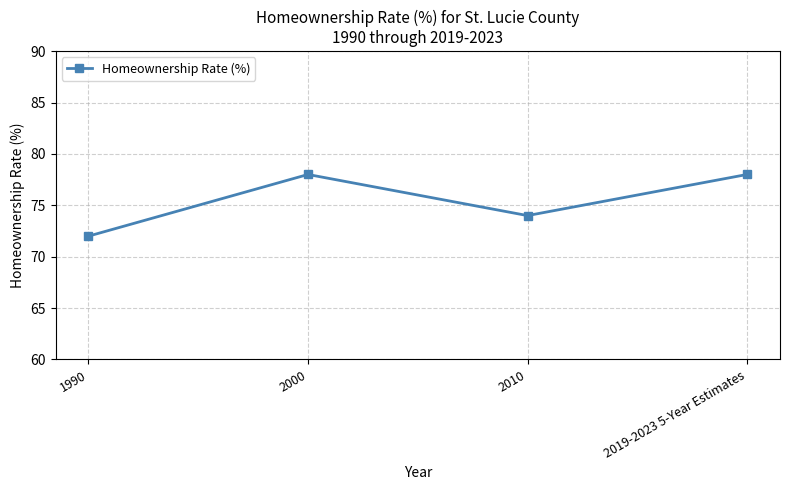

The value at 2000 is 117. True or false?

False